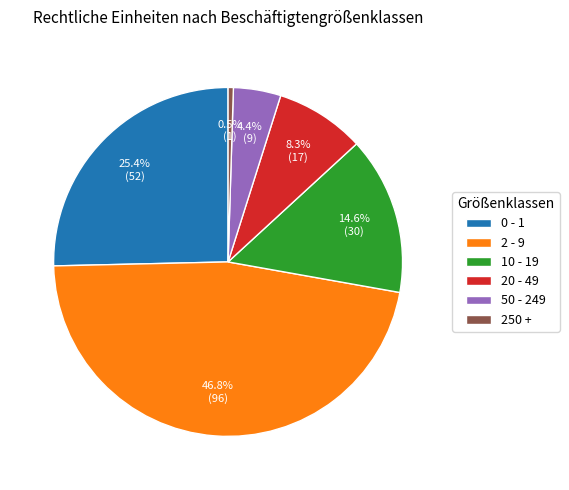

The 20 - 49 slice represents 16% of the pie. True or false?

False